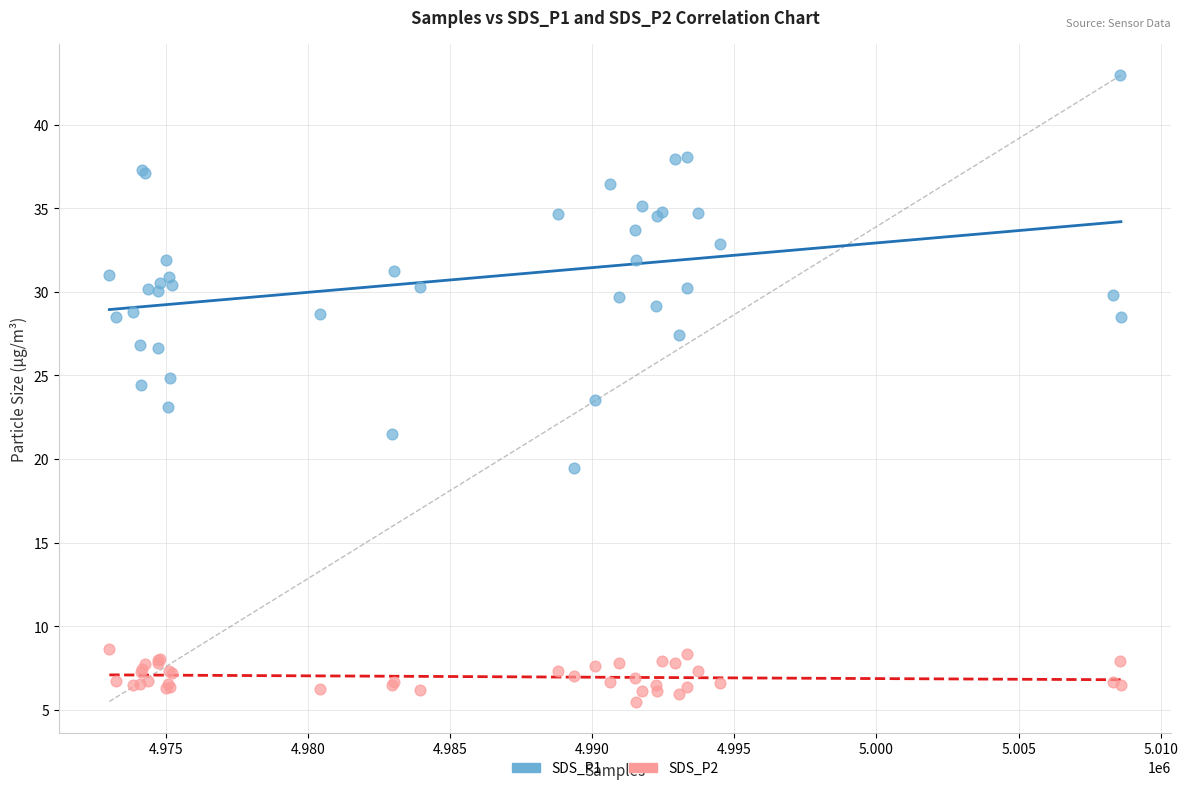

What is the X range (max minus min) for the scatter plot?

35575.0